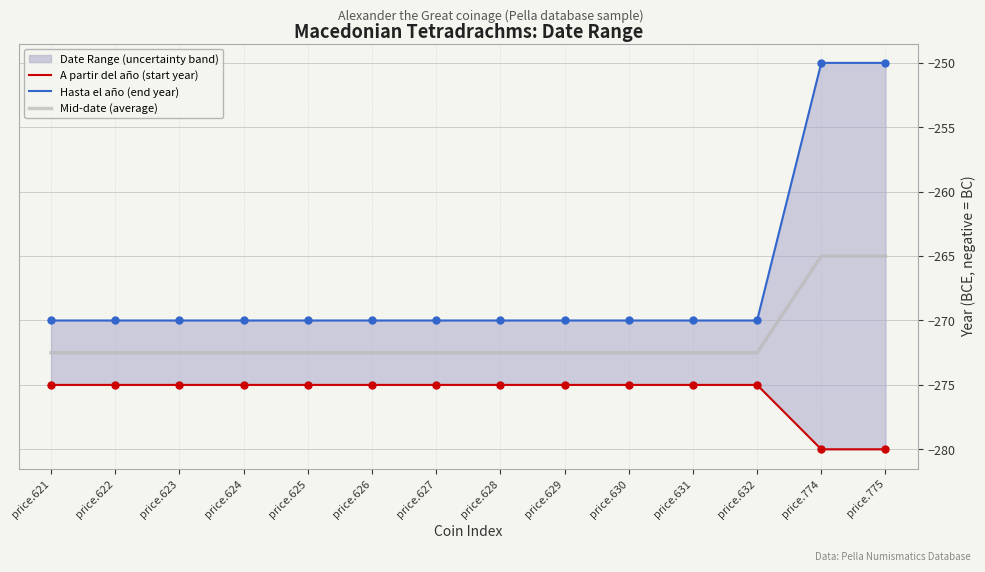

Which series contains the highest Y value?

Hasta el año (end year)